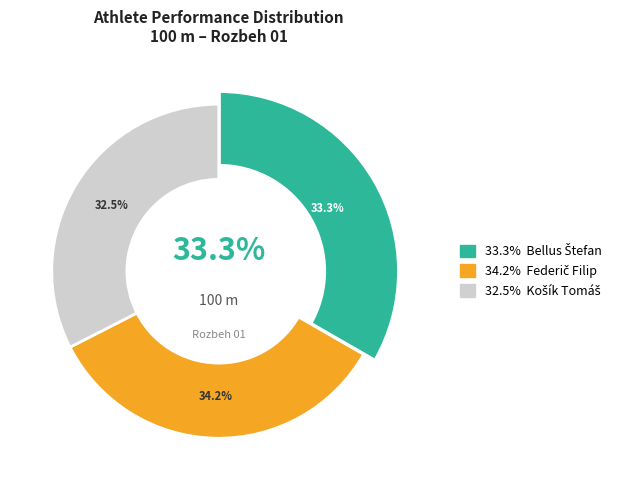

Rank the categories by value from lowest to highest.

Košík Tomáš, Bellus Štefan, Federič Filip